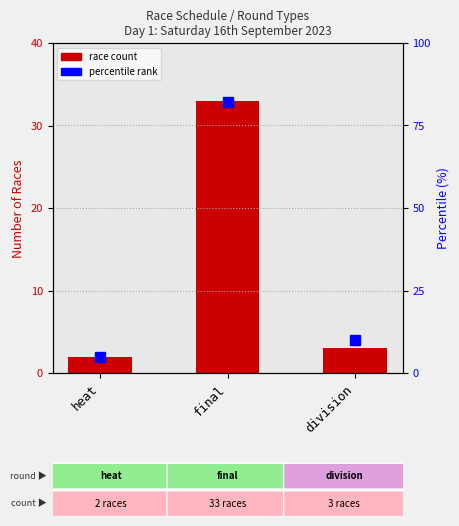

Reading left to right, extract all data points from this chart.

race count: heat=2	final=33	division=3
percentile rank: heat=5	final=82	division=10